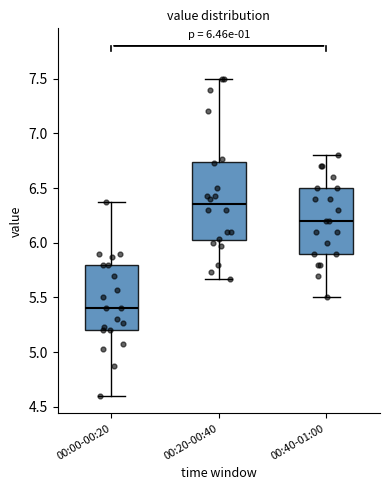

Which box's median line is the lowest?

00:00-00:20